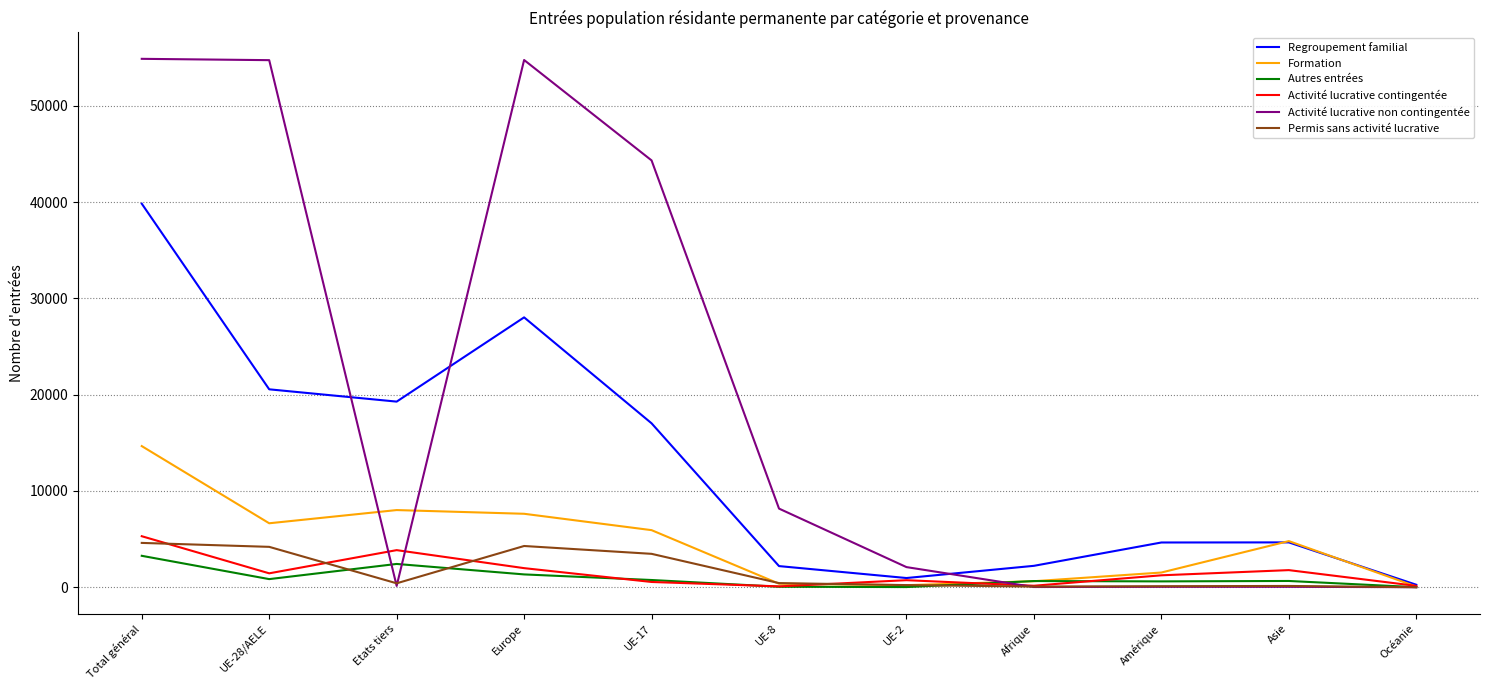

What is the maximum value for Autres entrées?

3265